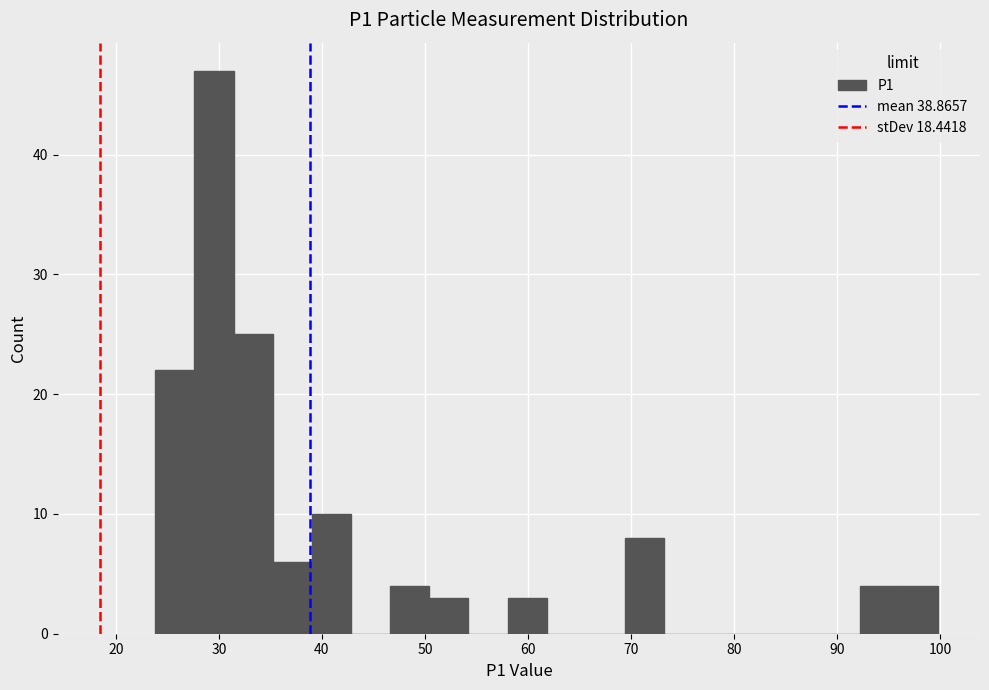

Read against the x-axis, roughly where is the centre of the tallest bar?

30